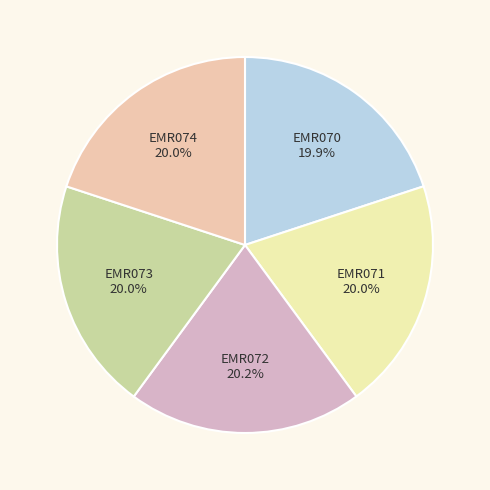

Is EMR073 the majority of the pie?

No